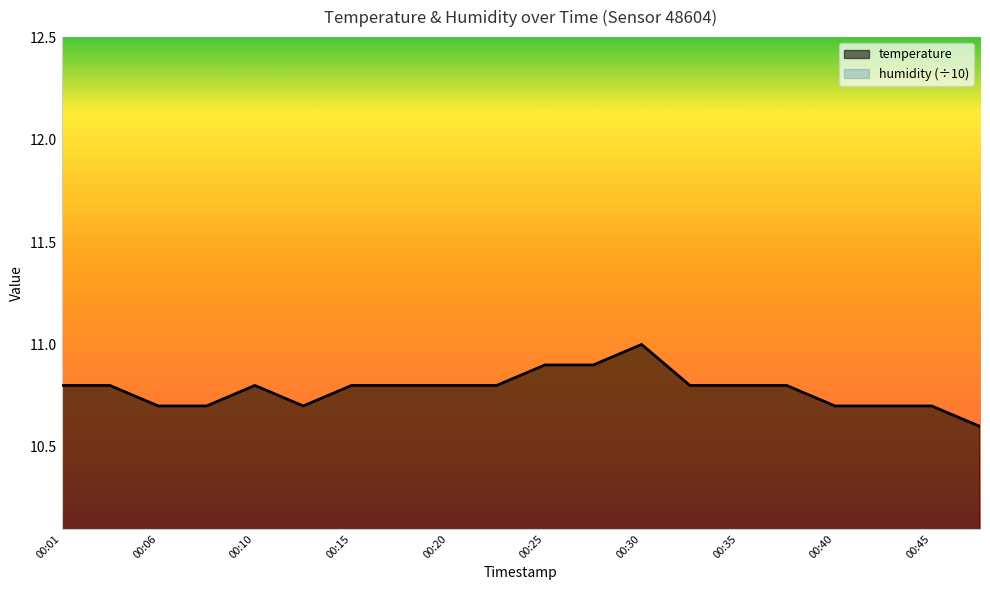

True or false: humidity (÷10) and temperature intersect in this chart.

False